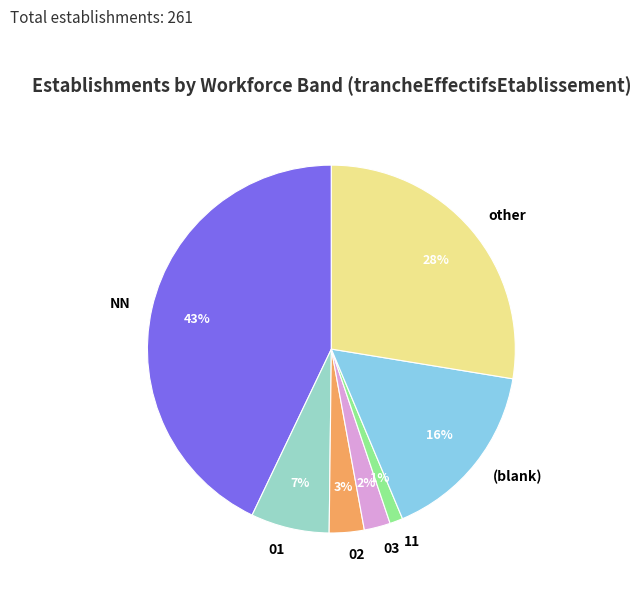

Is there any slice that represents more than half of the pie?

No